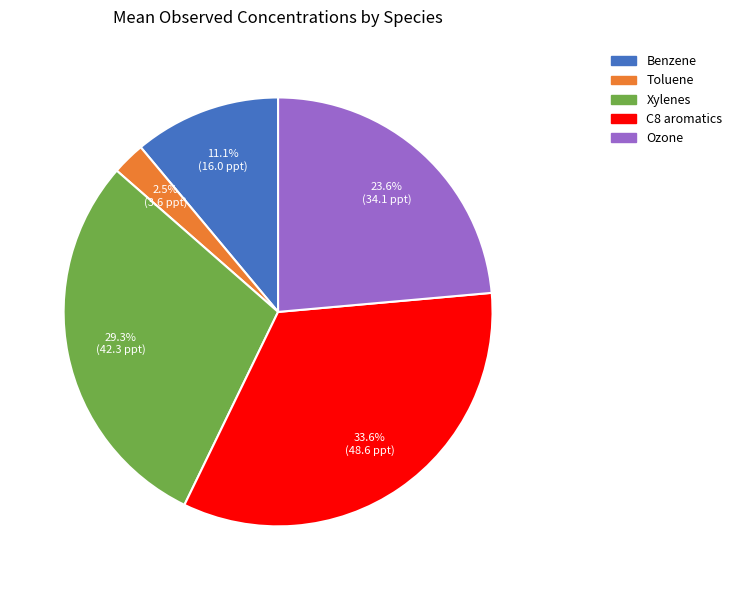

What is the total percentage of C8 aromatics and Benzene?

44.7%